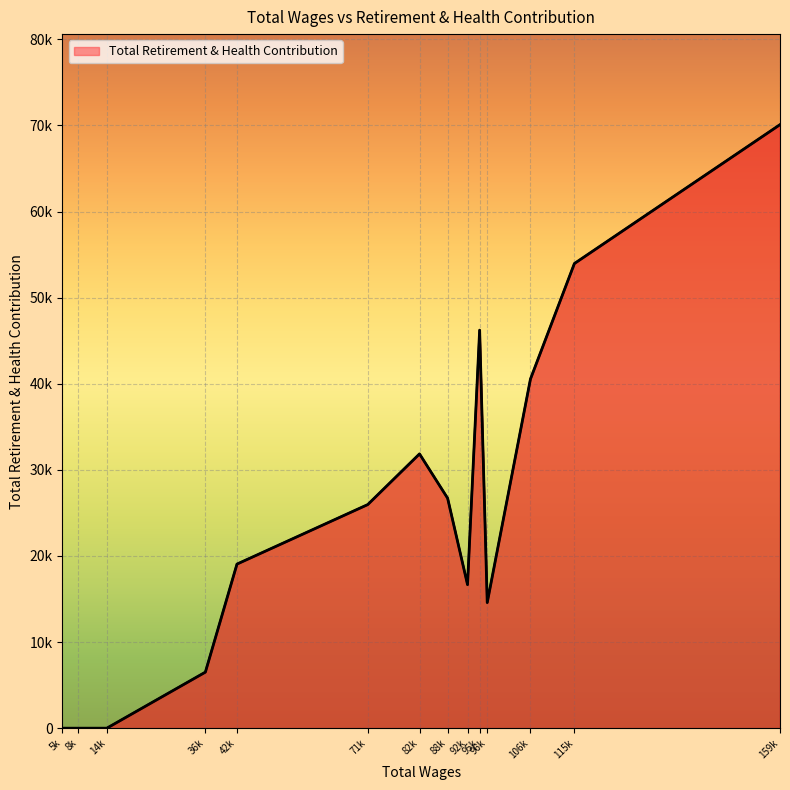

Does the chart display data point markers on the line(s)?

No